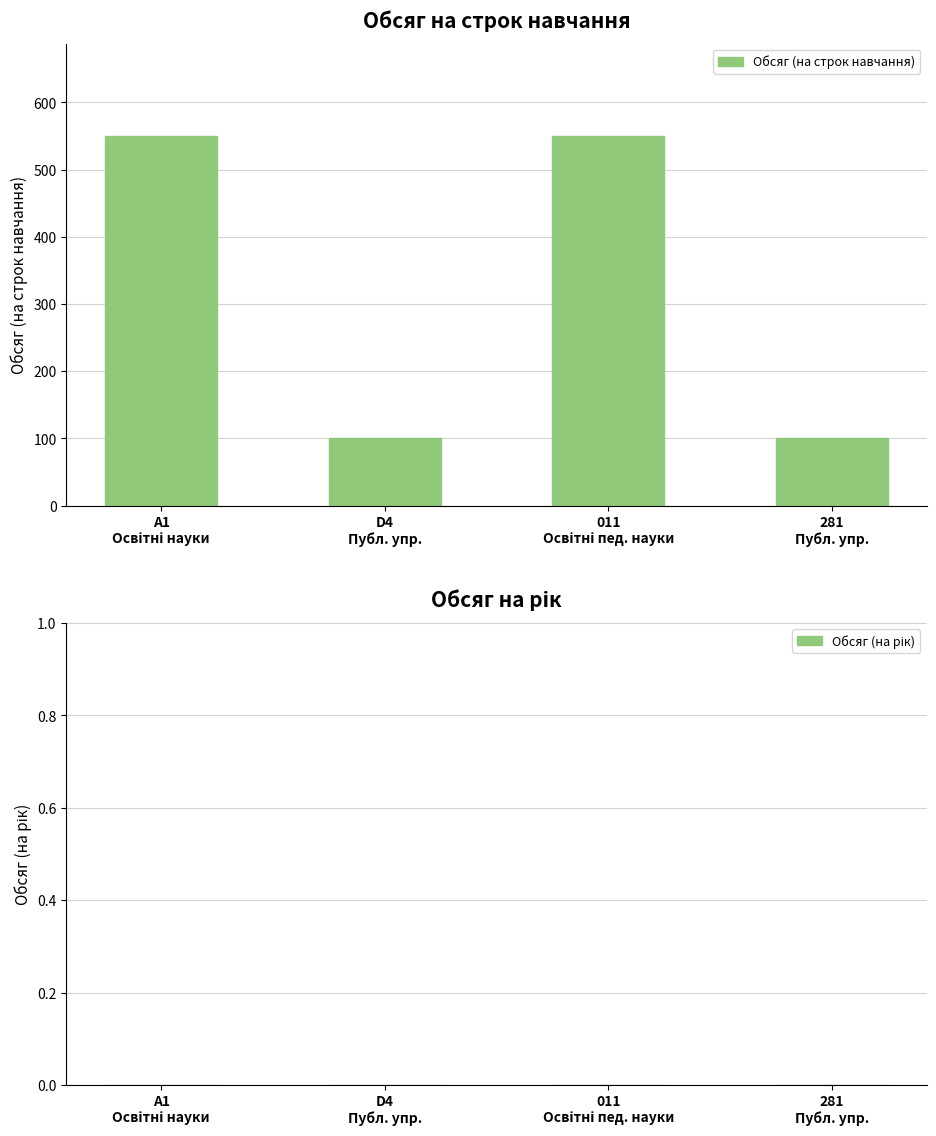

What is the value of the 1st bar from the left?

550